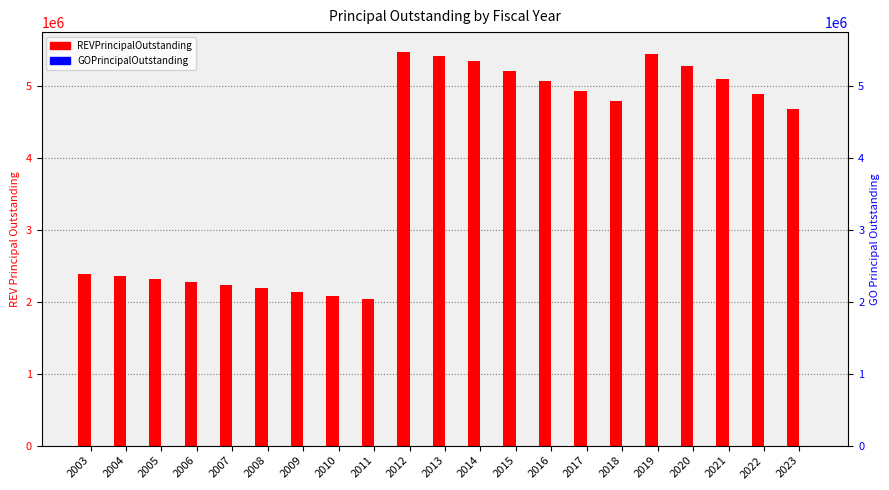

Reading left to right, transcribe all the data shown in this chart.

REVPrincipalOutstanding: 2390000	2355000	2315000	2275000	2230000	2185000	2135000	2085000	2035000	5475000	5415000	5350000	5215000	5075000	4935000	4785000	5440000	5280000	5090000	4890000	4685000
GOPrincipalOutstanding: 0	0	0	0	0	0	0	0	0	0	0	0	0	0	0	0	0	0	0	0	0